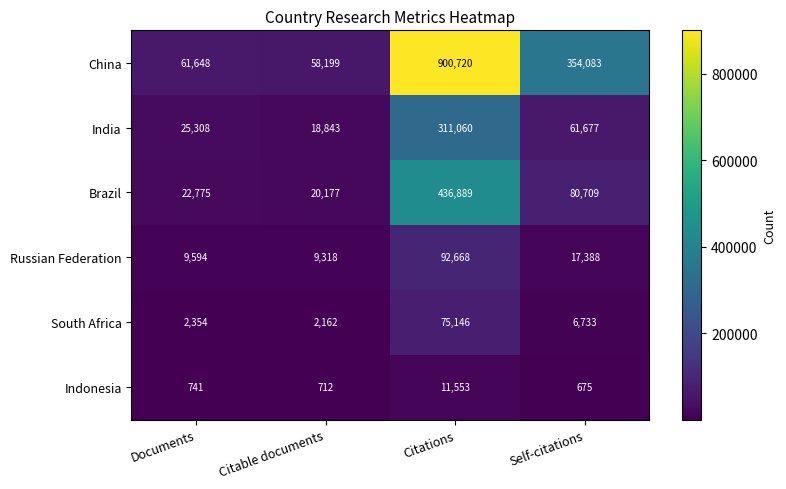

Rank the series at Self-citations from lowest to highest value.

Indonesia, South Africa, Russian Federation, India, Brazil, China